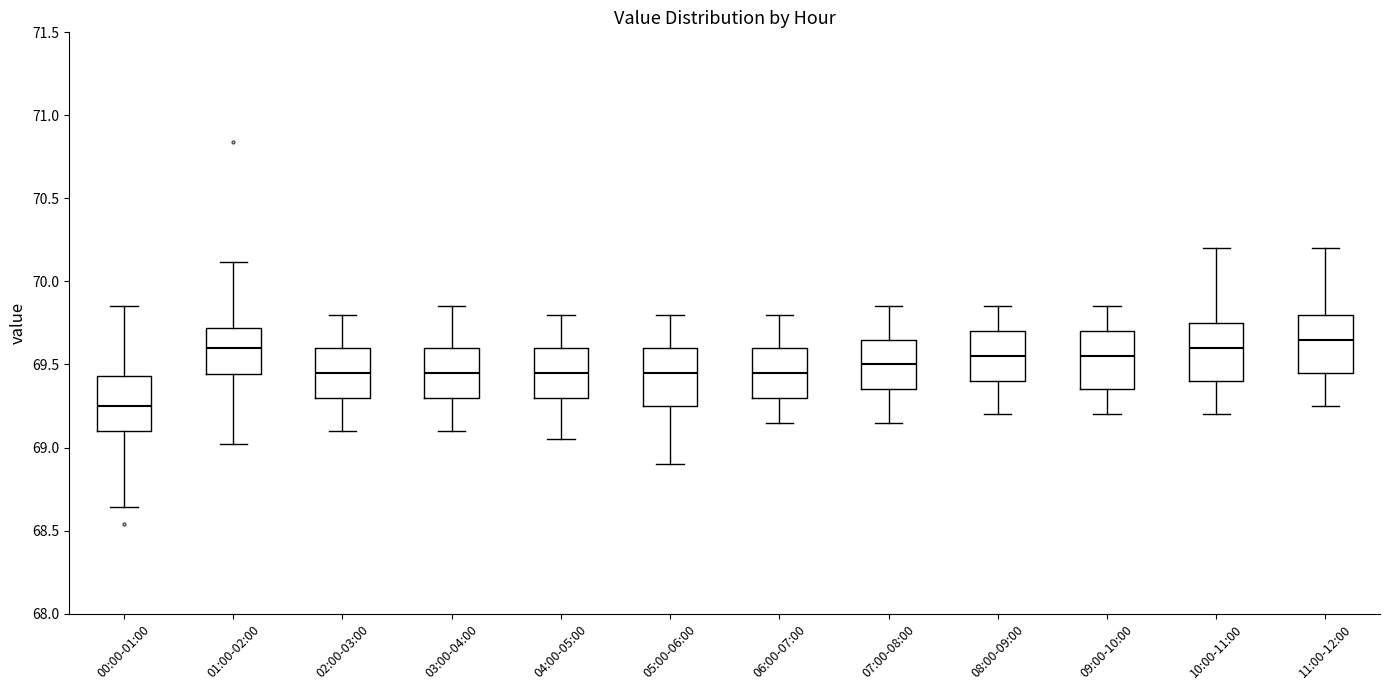

Reading left to right, transcribe this box plot: for each box, give where its median line is, the range the box spans, and where its two whiskers end, as read against the y-axis. The values are not printed on the chart, so give them approximately, as read against the axis.

00:00-01:00: median 69.25, box 69.10 to 69.45, whiskers 68.65 to 69.85
01:00-02:00: median 69.60, box 69.45 to 69.70, whiskers 69.00 to 70.10
02:00-03:00: median 69.45, box 69.30 to 69.60, whiskers 69.10 to 69.80
03:00-04:00: median 69.45, box 69.30 to 69.60, whiskers 69.10 to 69.85
04:00-05:00: median 69.45, box 69.30 to 69.60, whiskers 69.05 to 69.80
05:00-06:00: median 69.45, box 69.25 to 69.60, whiskers 68.90 to 69.80
06:00-07:00: median 69.45, box 69.30 to 69.60, whiskers 69.15 to 69.80
07:00-08:00: median 69.50, box 69.35 to 69.65, whiskers 69.15 to 69.85
08:00-09:00: median 69.55, box 69.40 to 69.70, whiskers 69.20 to 69.85
09:00-10:00: median 69.55, box 69.35 to 69.70, whiskers 69.20 to 69.85
10:00-11:00: median 69.60, box 69.40 to 69.75, whiskers 69.20 to 70.20
11:00-12:00: median 69.65, box 69.45 to 69.80, whiskers 69.25 to 70.20